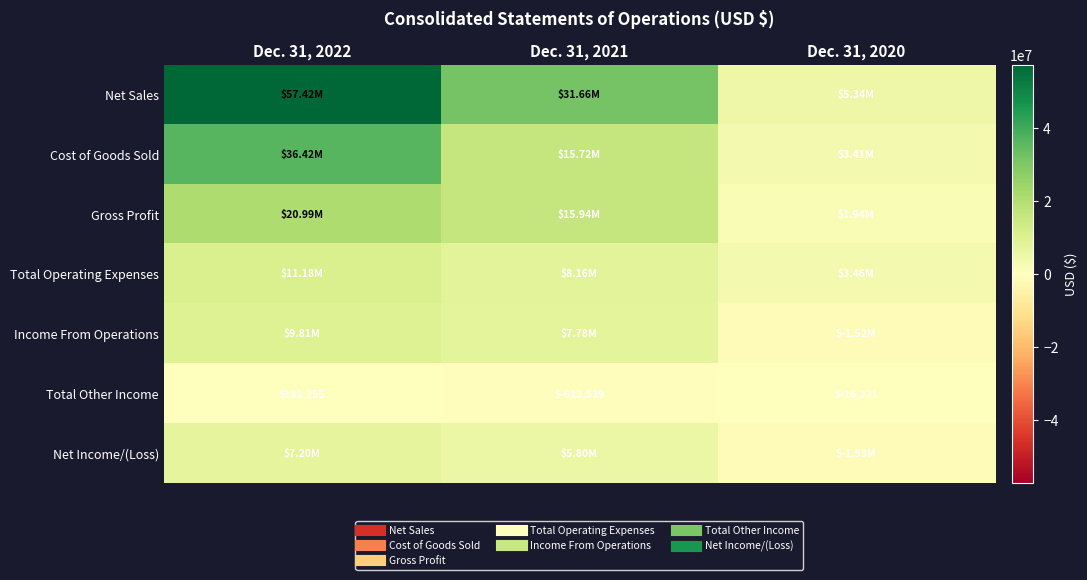

Count the number of data series in this chart.

7